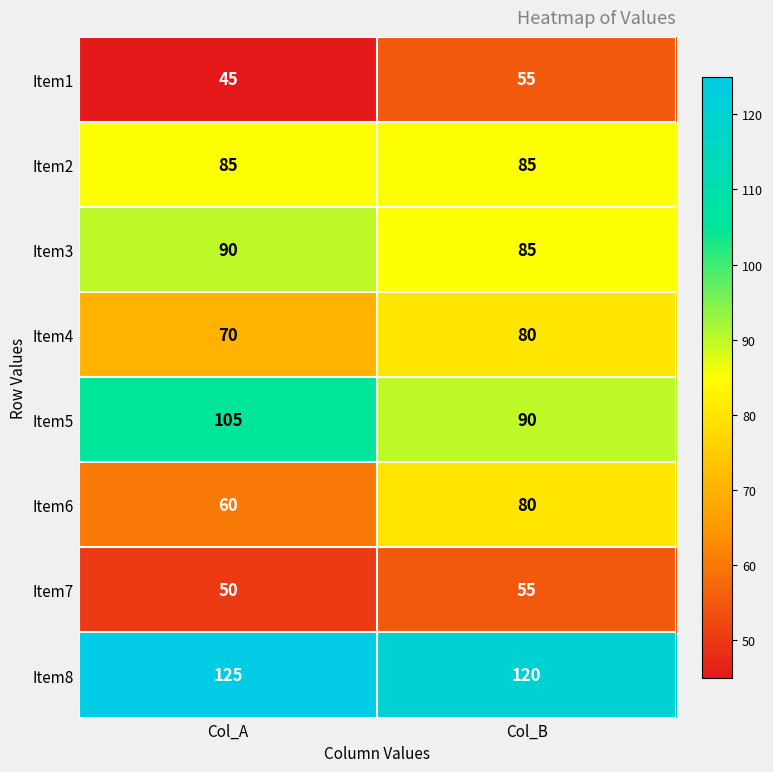

Which series has the largest total across all categories?

Item8